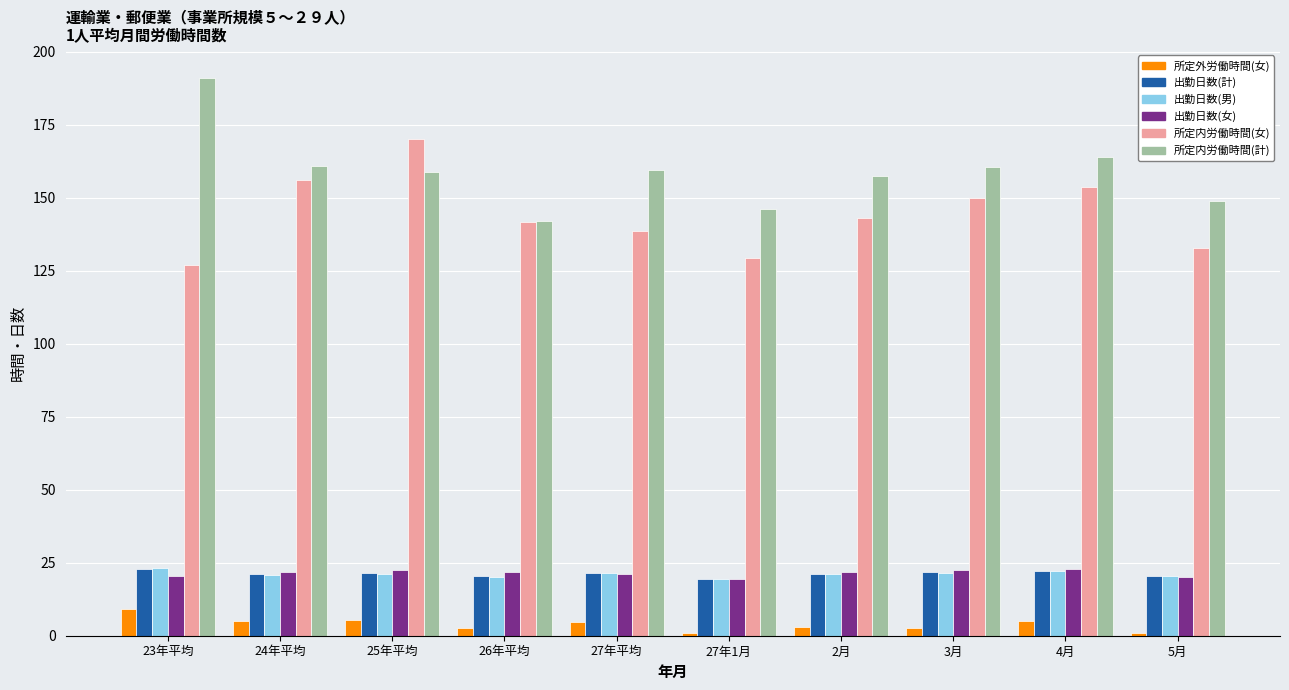

What is the label of the 5th bar from the left?

27年平均